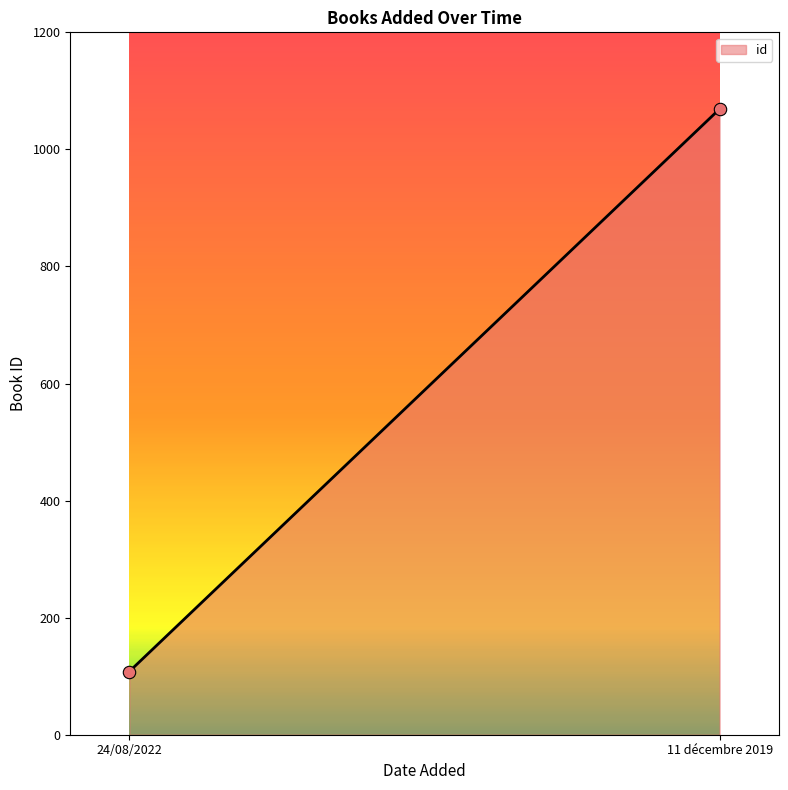

What is the range of Y values (max minus min)?

961